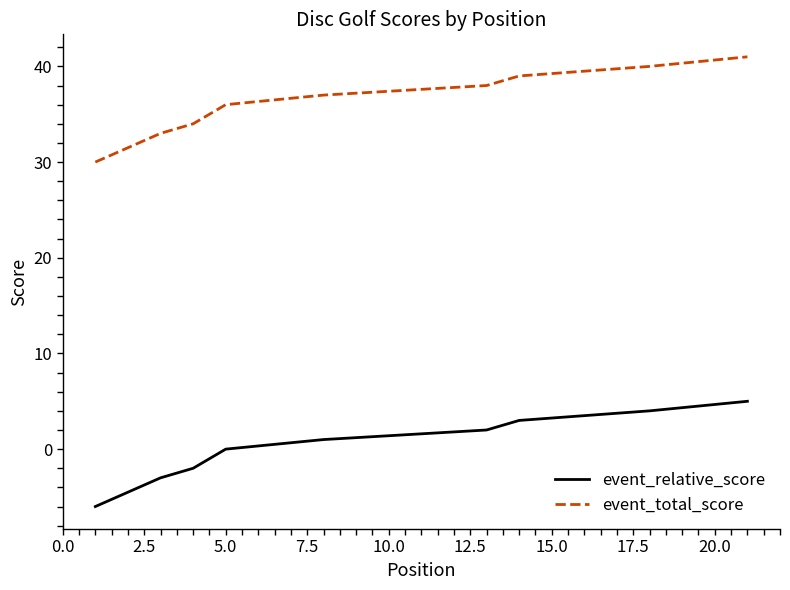

Rank the series by their average value, from highest to lowest.

event_total_score, event_relative_score